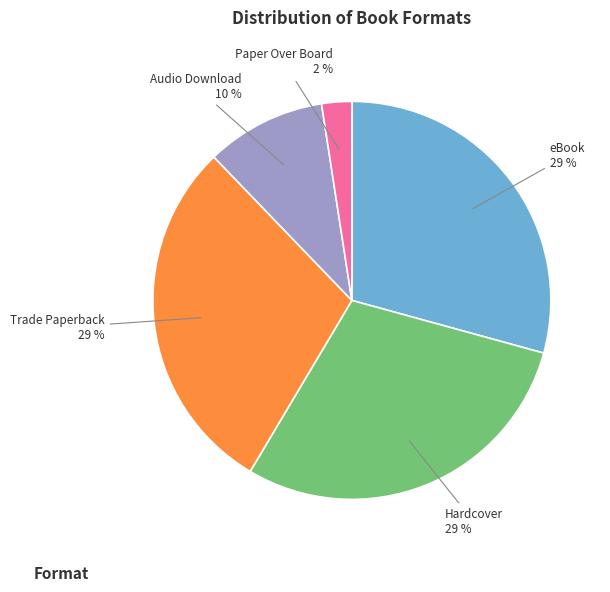

Is there any slice that represents more than half of the pie?

No